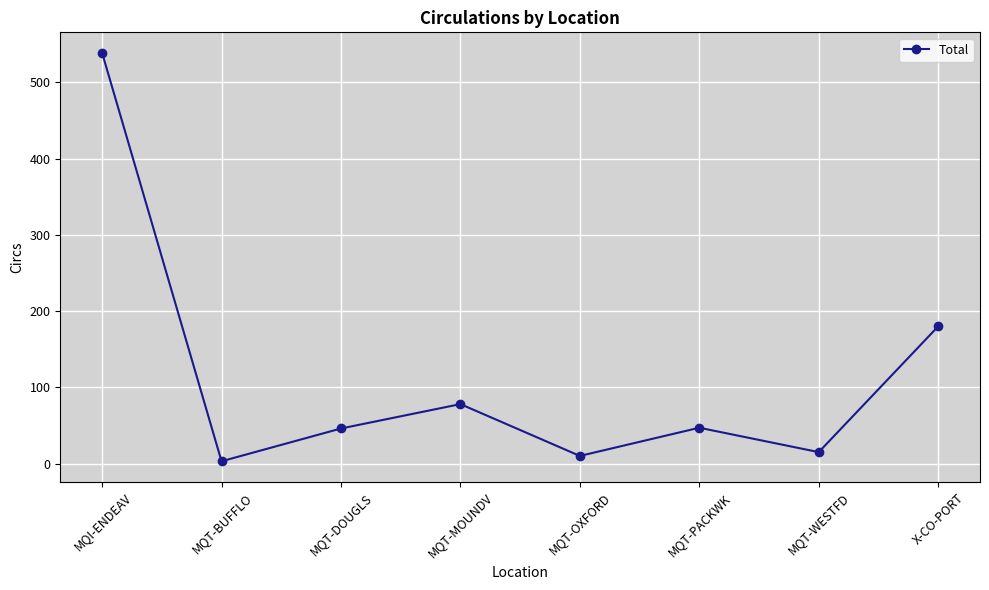

How many lines are shown in the chart?

1